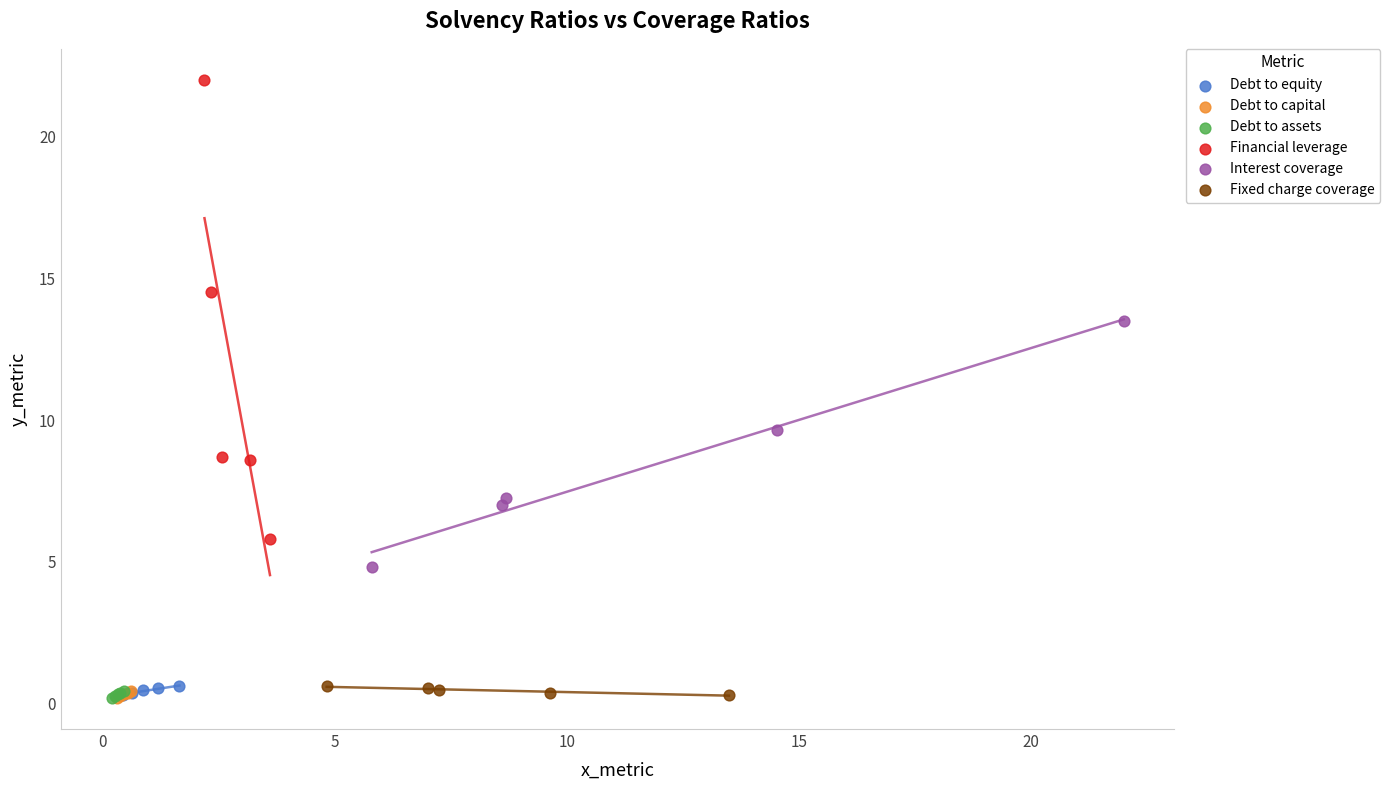

Which series has the largest Y range (max minus min)?

Financial leverage